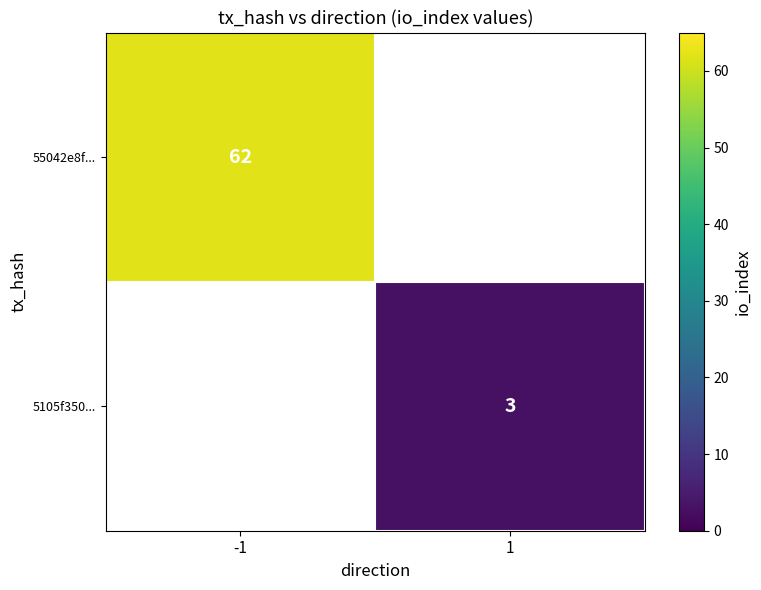

True or false: 55042e8f... has a value of 62 at -1.

True